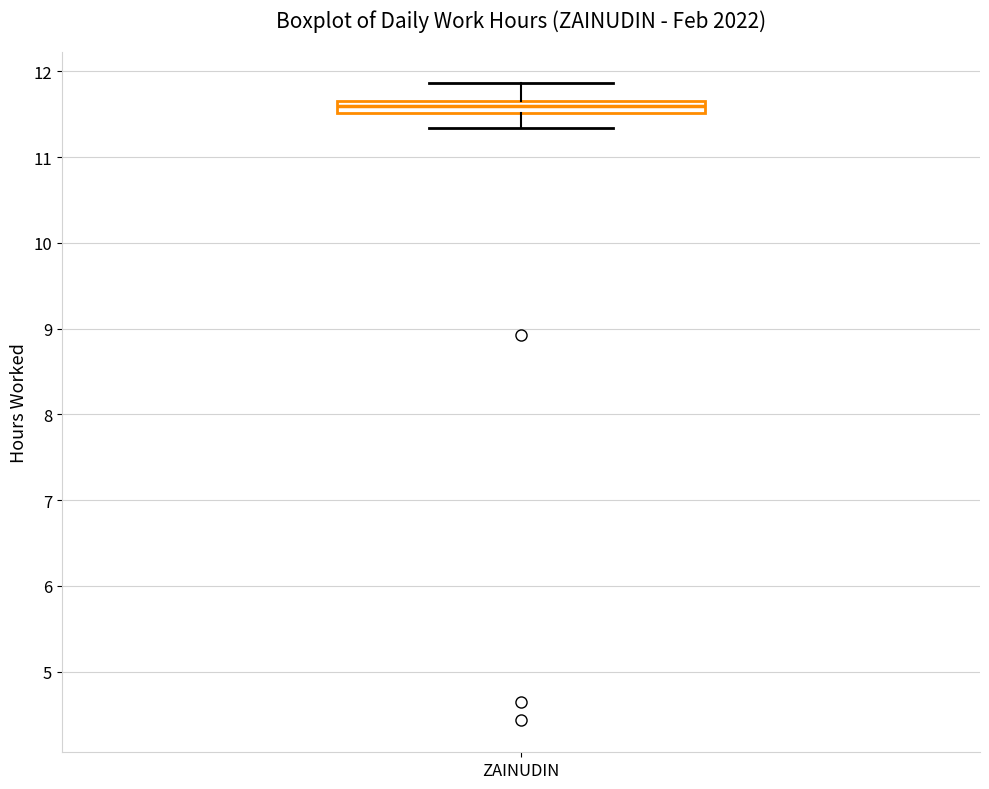

Where is the upper edge of the box for ZAINUDIN on the y-axis? The values are not printed on the chart, so give them approximately, as read against the axis.

11.7